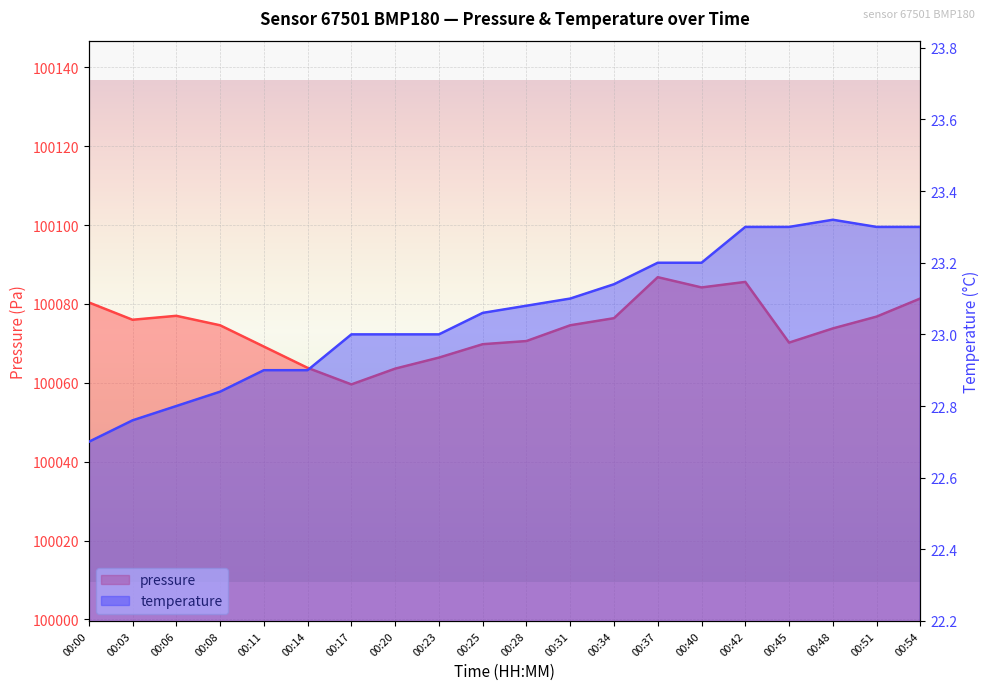

At which category does pressure reach its first local peak?

00:06